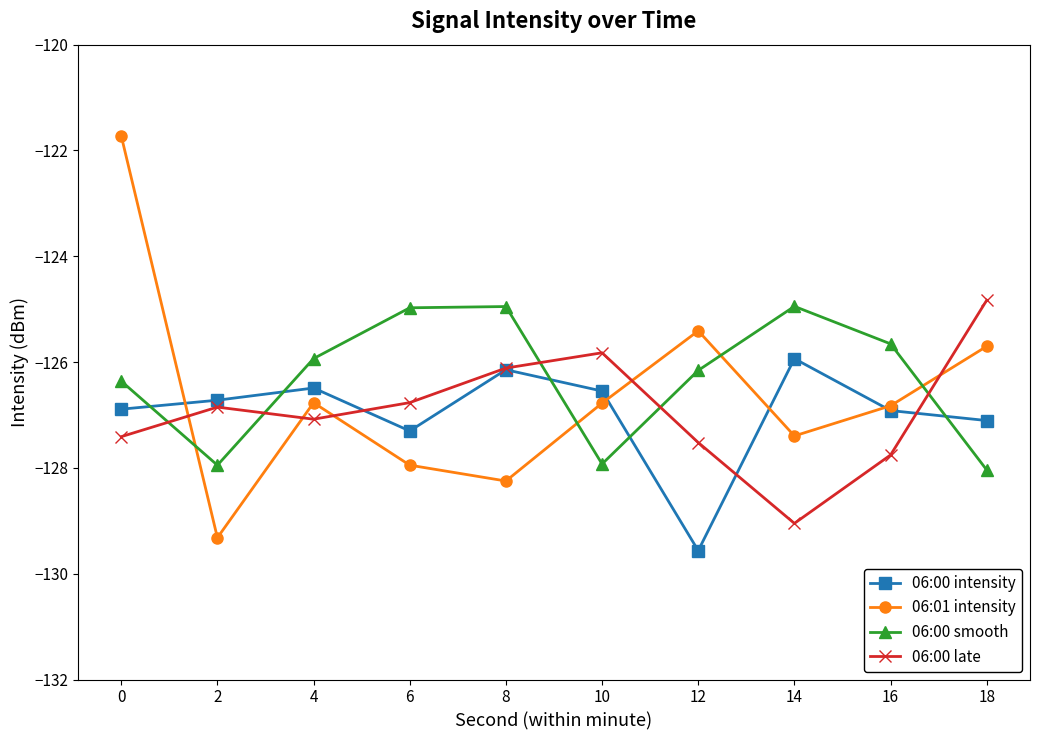

Where do 06:00 late and 06:00 intensity first cross each other?

4 and 6